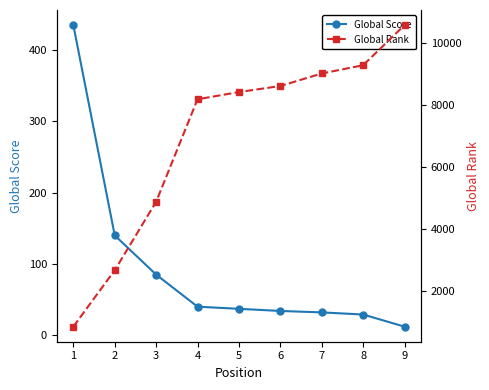

Between 1 and 5, which series saw the biggest shift?

Global Rank